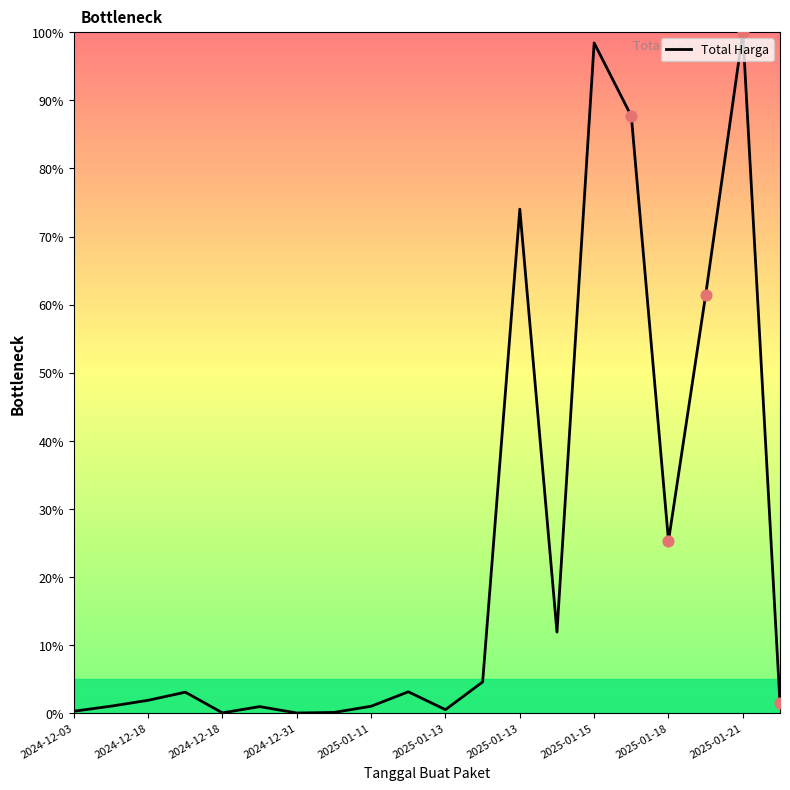

What is the maximum value shown in the chart?

100.0